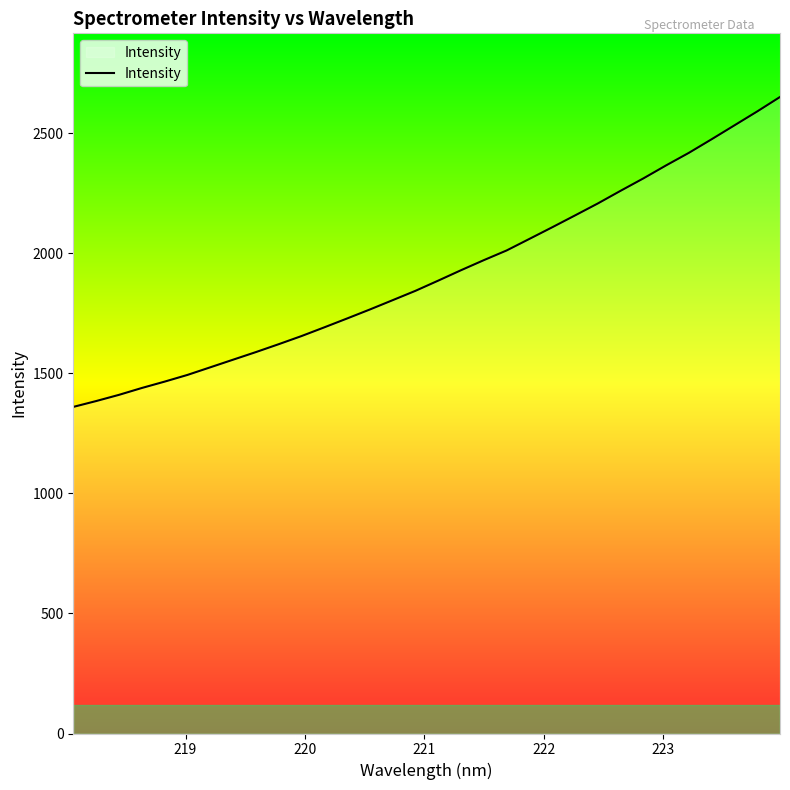

What is the smallest value displayed?

1360.0